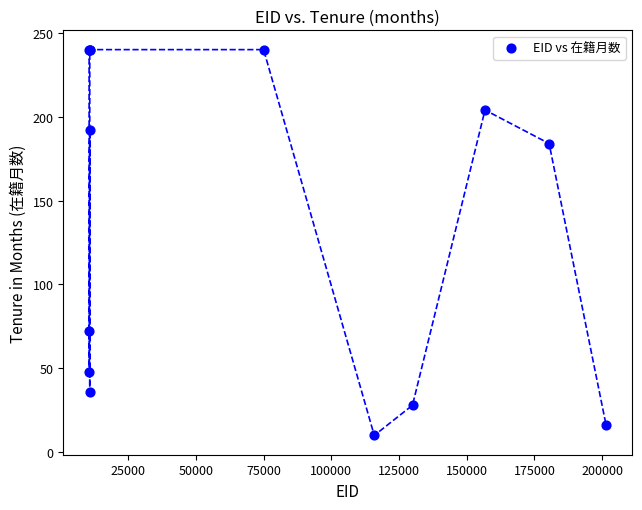

What Y value in the scatter plot is closest to 125?

72